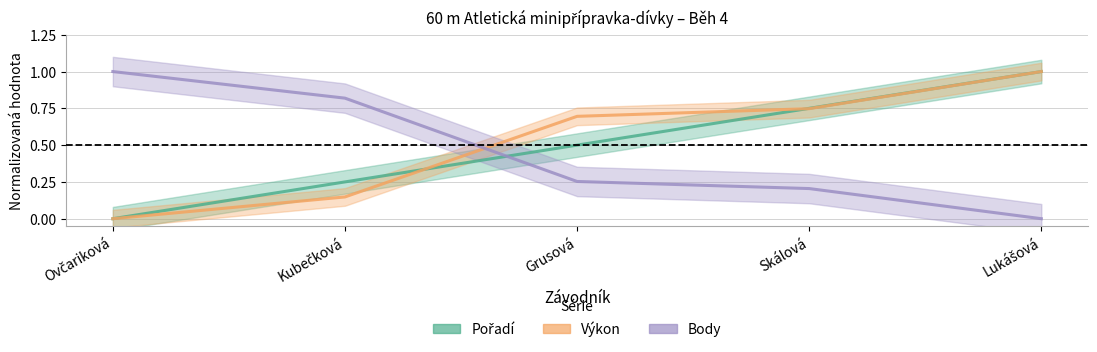

What is the total value across all series at Kubečková?

1.2